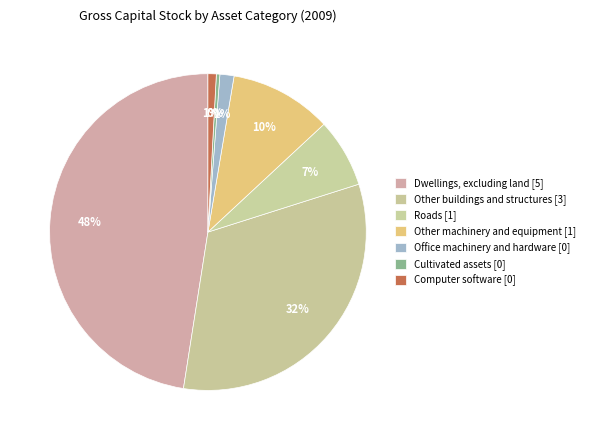

How many segments does this pie chart have?

7